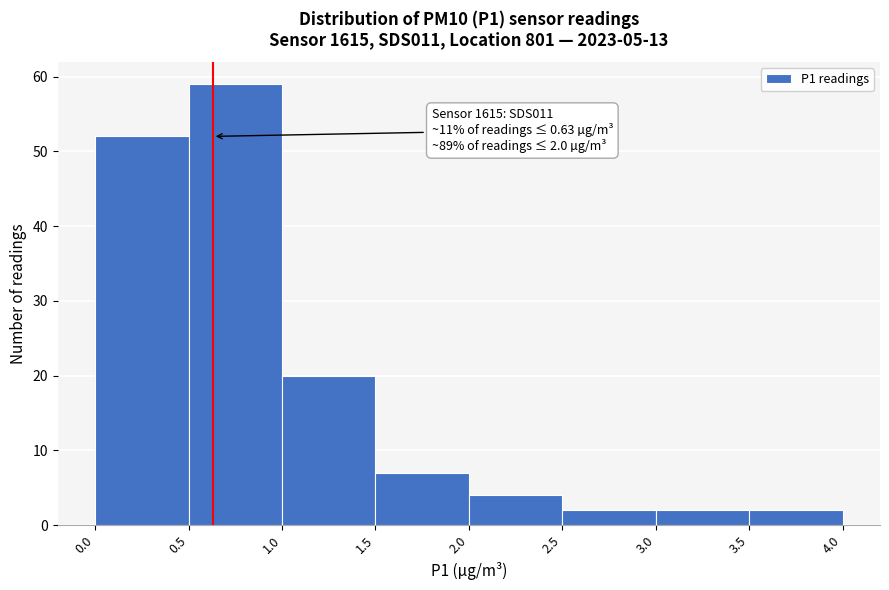

Over which range of the x-axis is the bar tallest?

0.5 to 1.0